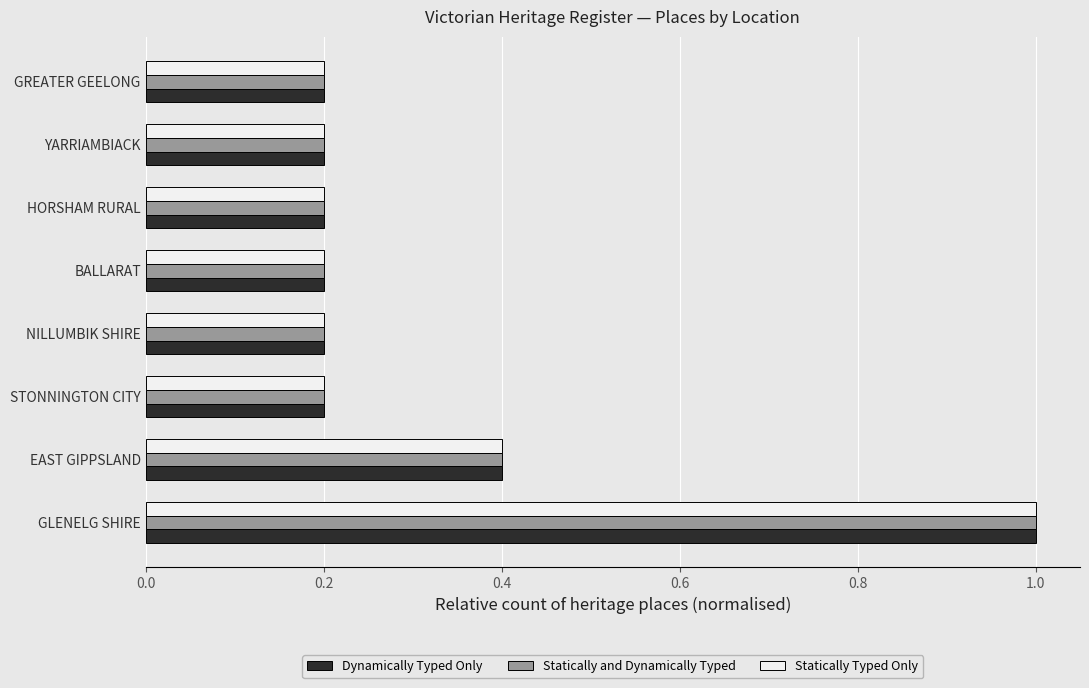

What is the highest value of the Statically Typed Only series?

1.0